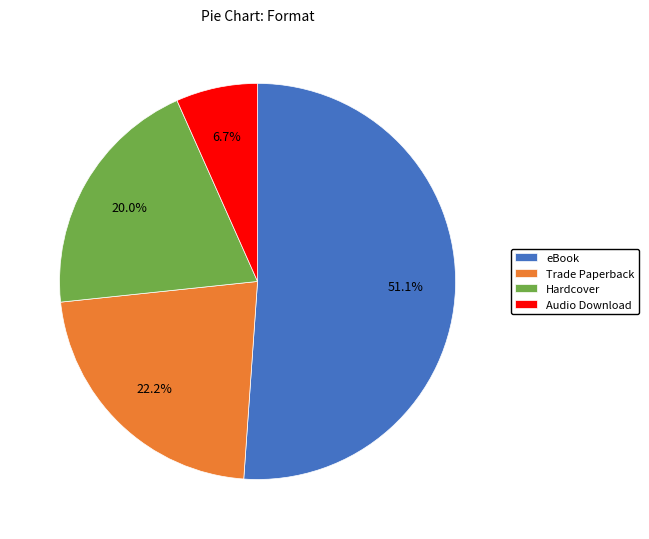

Count the number of slices in the pie.

4